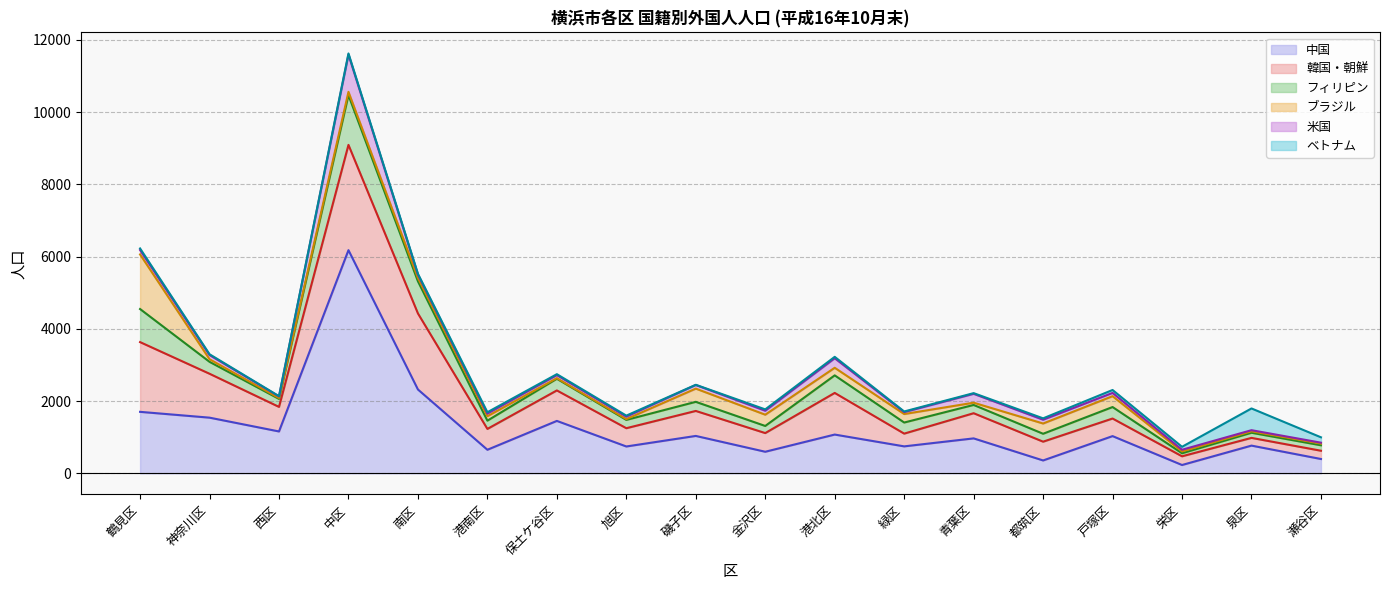

True or false: 米国 and ベトナム cross at least once.

True